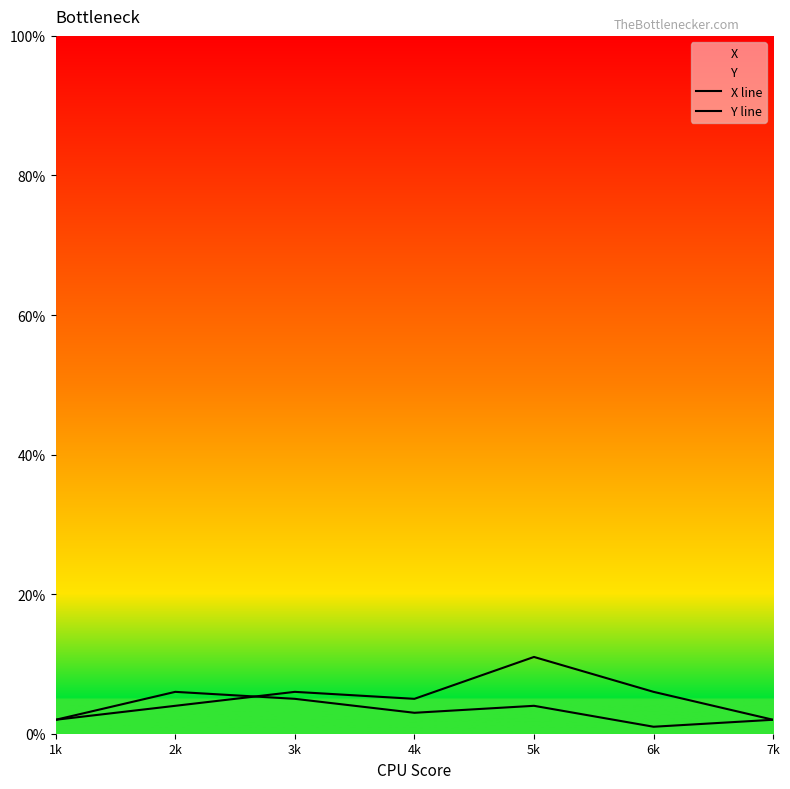

Rank the series by their average value, from lowest to highest.

Y line, X line